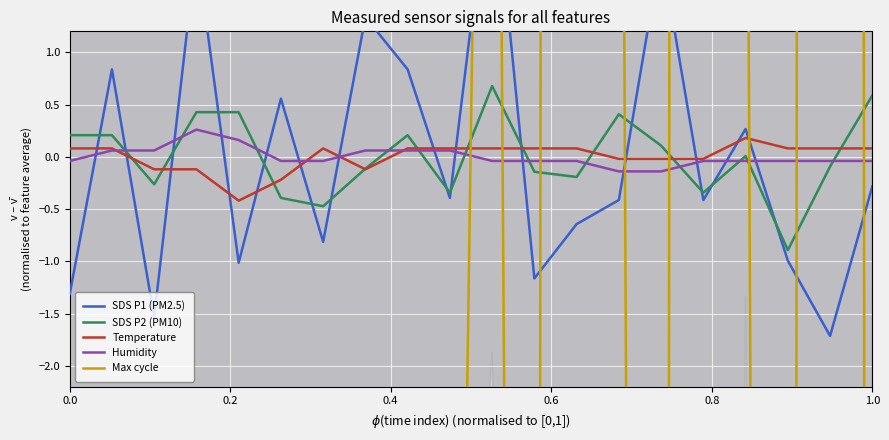

Which series has the largest range (max minus min)?

Max cycle